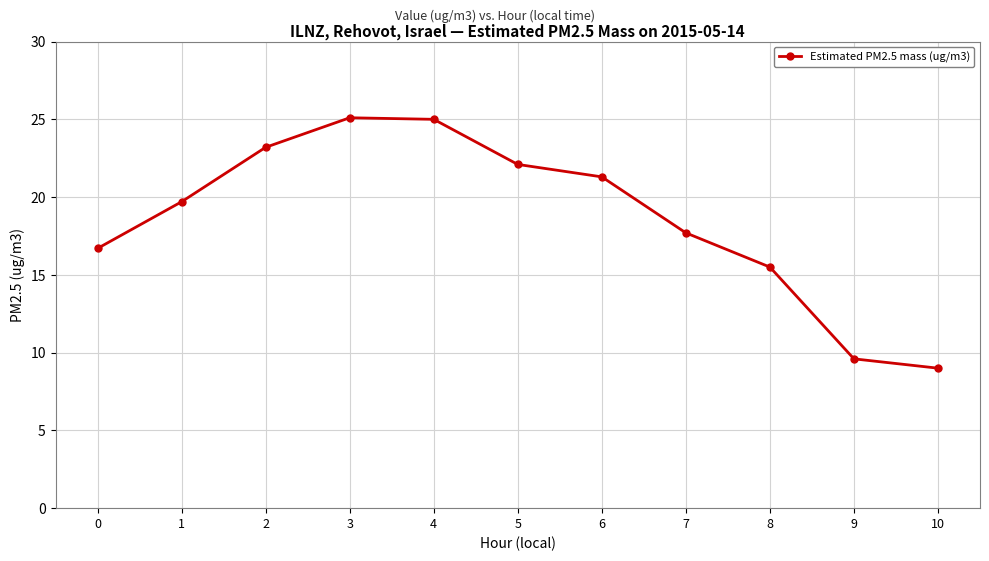

What is the sum of all values?

204.9